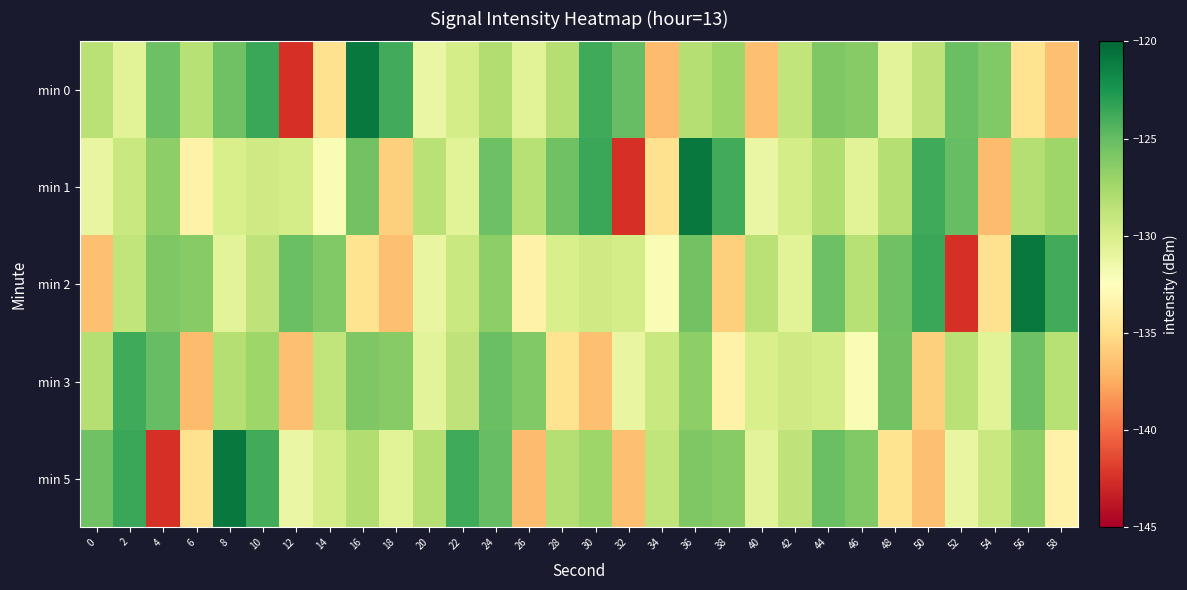

List the series in order of their peak value, lowest first.

min 3, min 0, min 1, min 2, min 5